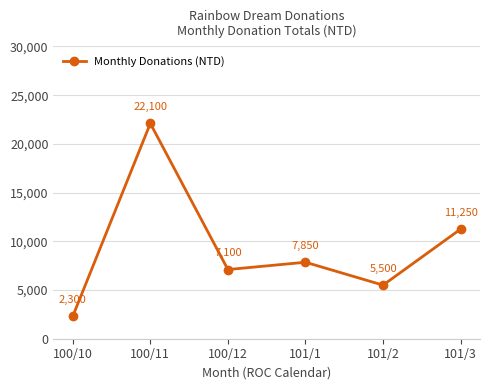

Reading left to right, list all the values displayed in this chart.

2300	22100	7100	7850	5500	11250